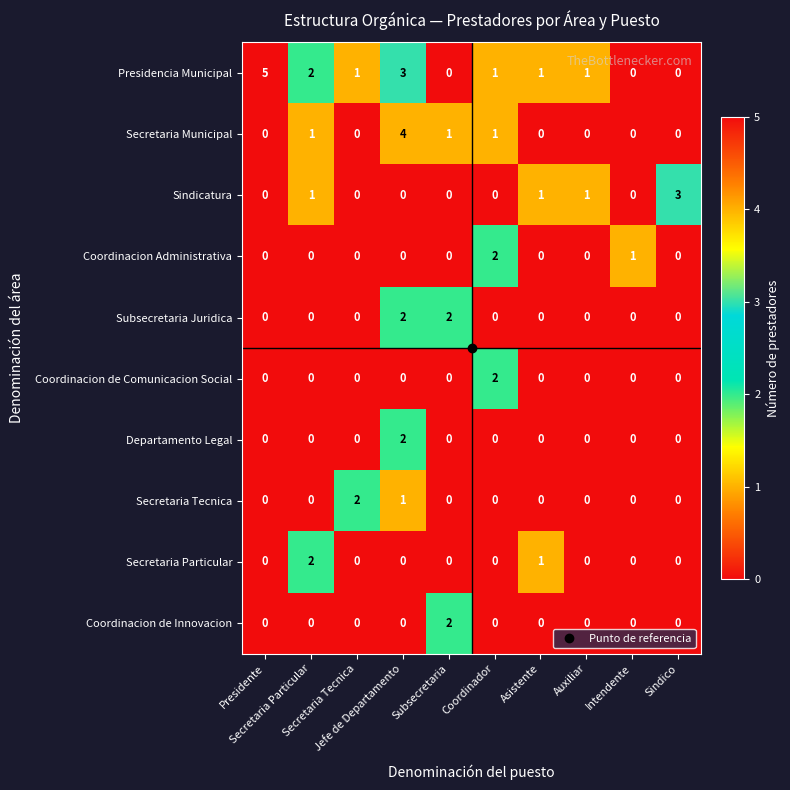

What is the maximum value shown in the chart?

5